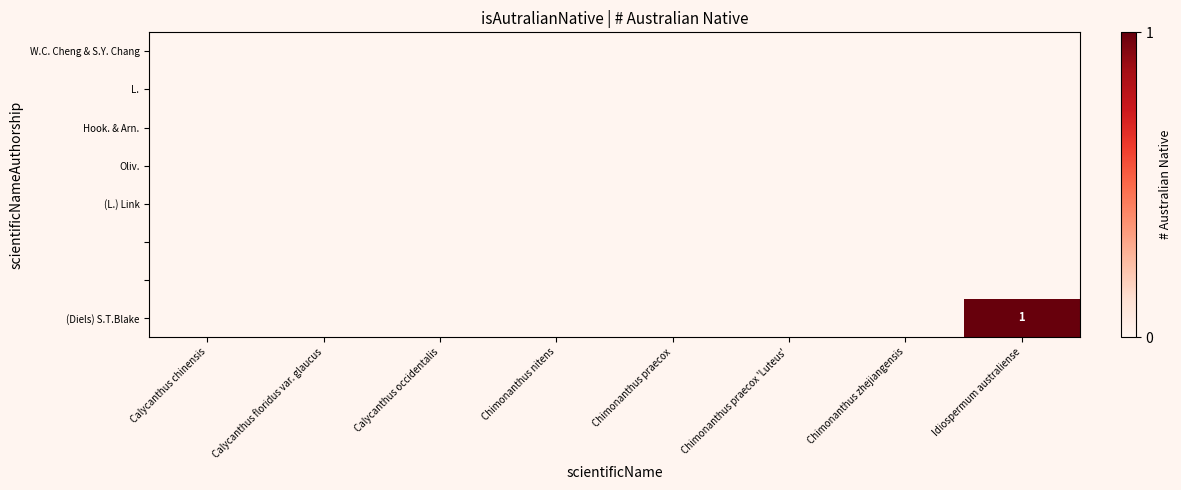

At how many categories does at least one series exceed 0?

1